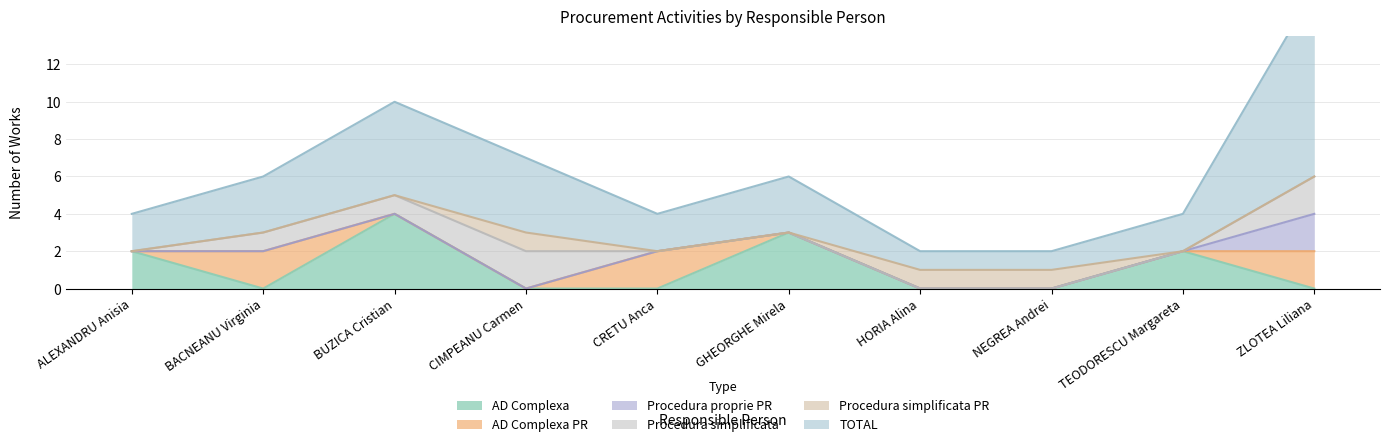

True or false: AD Complexa and Procedura simplificata PR intersect in this chart.

True